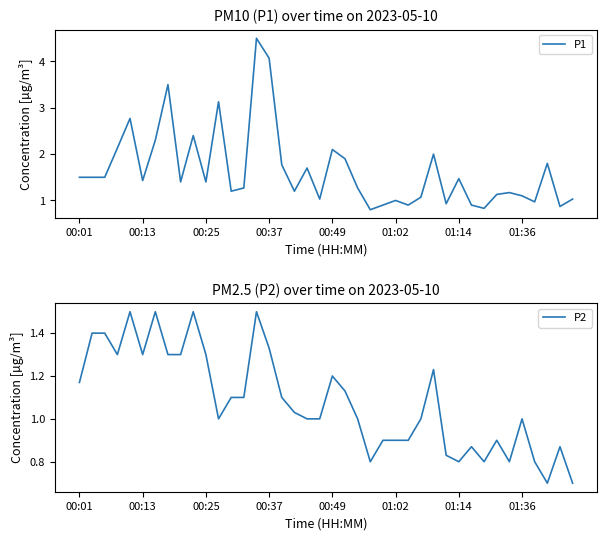

What is the minimum value for P1?

0.8